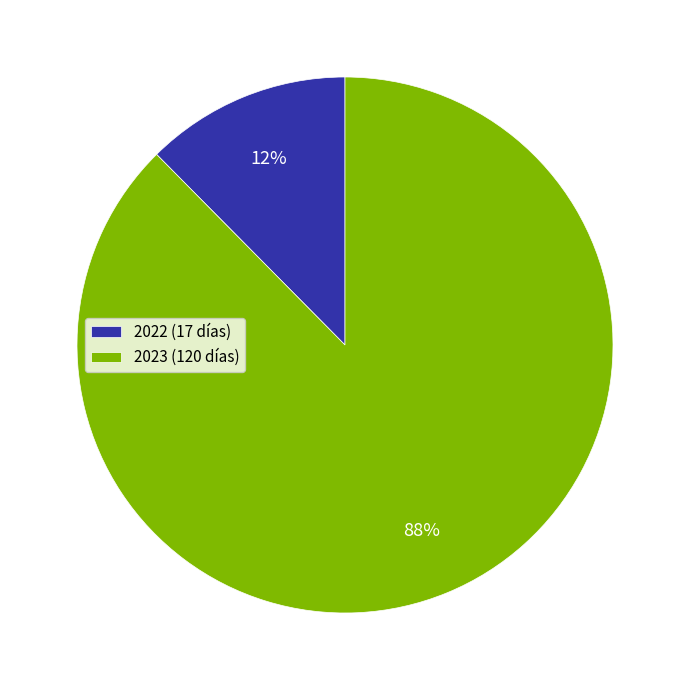

Which category has the biggest portion of the pie?

2023